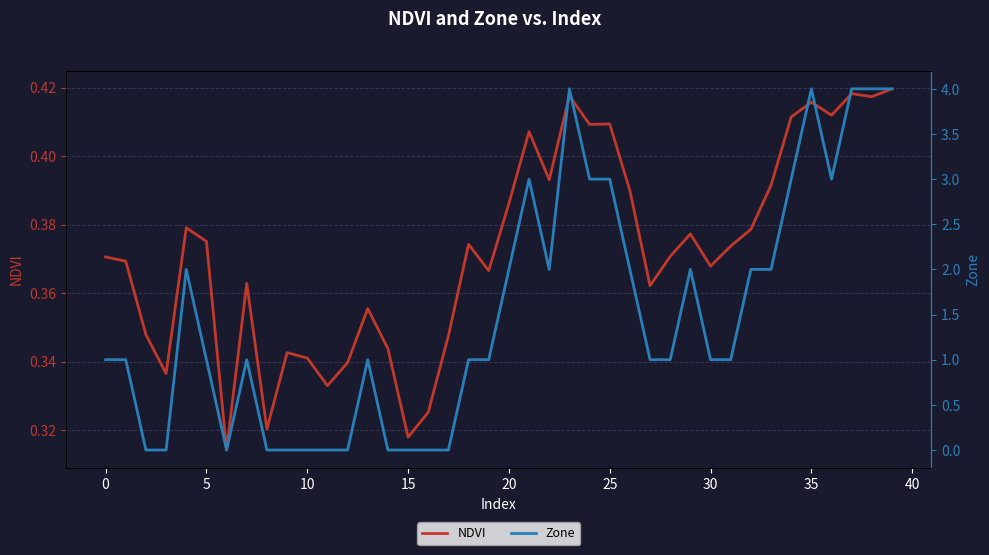

Is this an area chart (filled region under the line)?

No